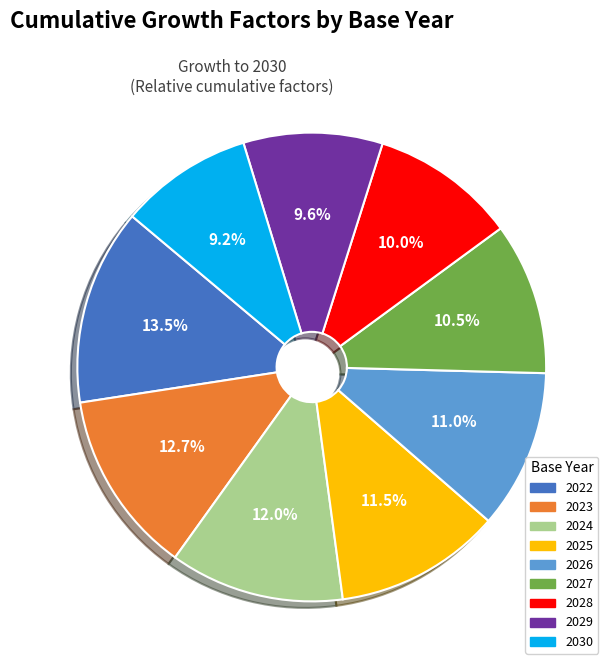

Approximately how many times larger is the value at 2023 compared to 2024?

1.1